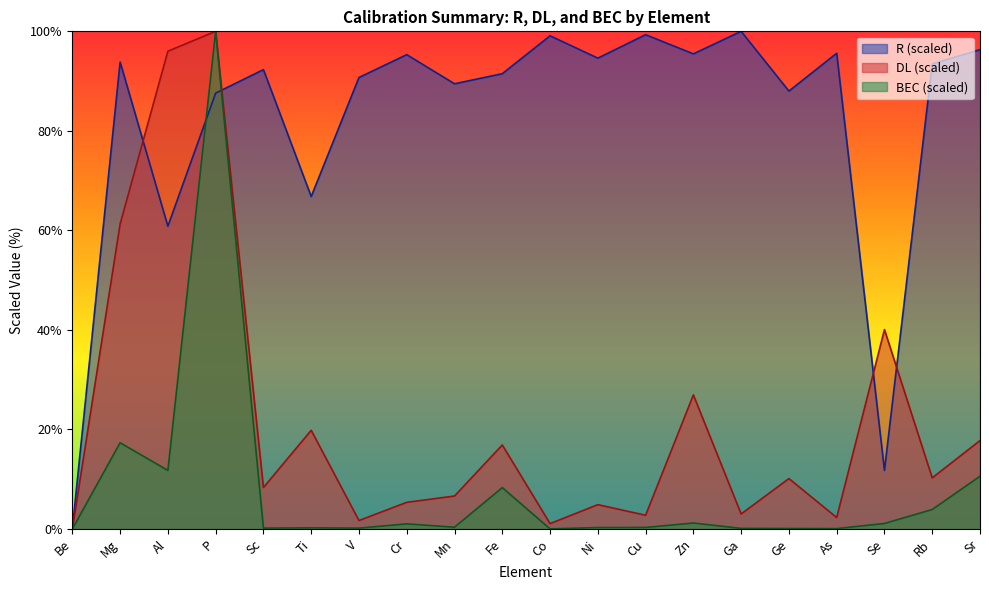

What are all the series names shown in the legend?

R (scaled), DL (scaled), BEC (scaled)